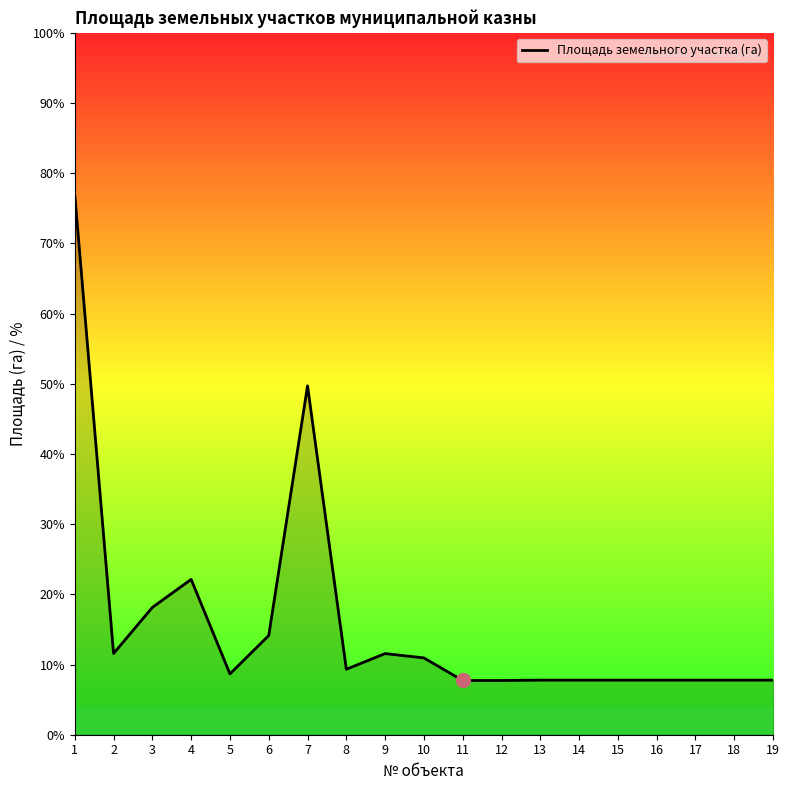

What is the approximate value at 12?

0.1